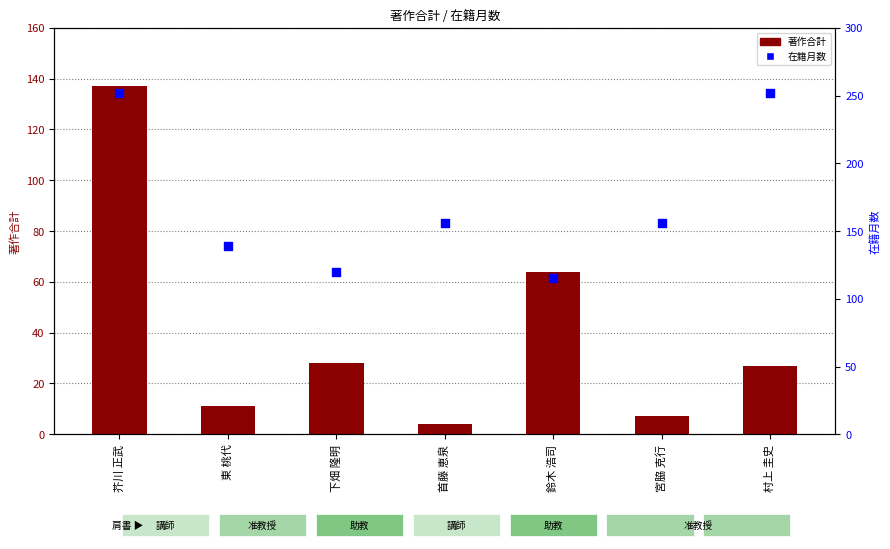

Which series has the largest Y range (max minus min)?

在籍月数